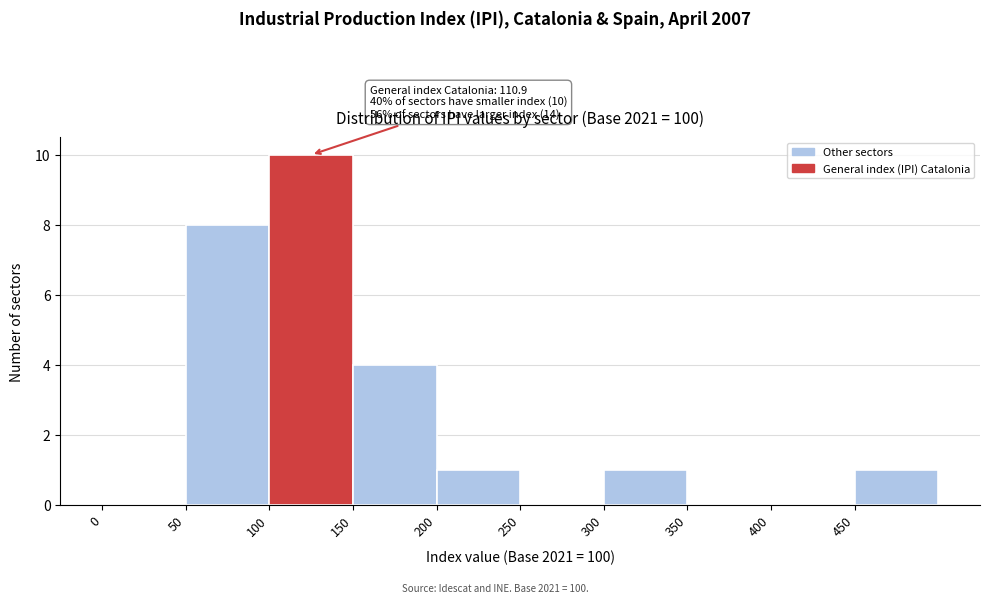

Which range on the x-axis has the tallest bar?

100 to 150